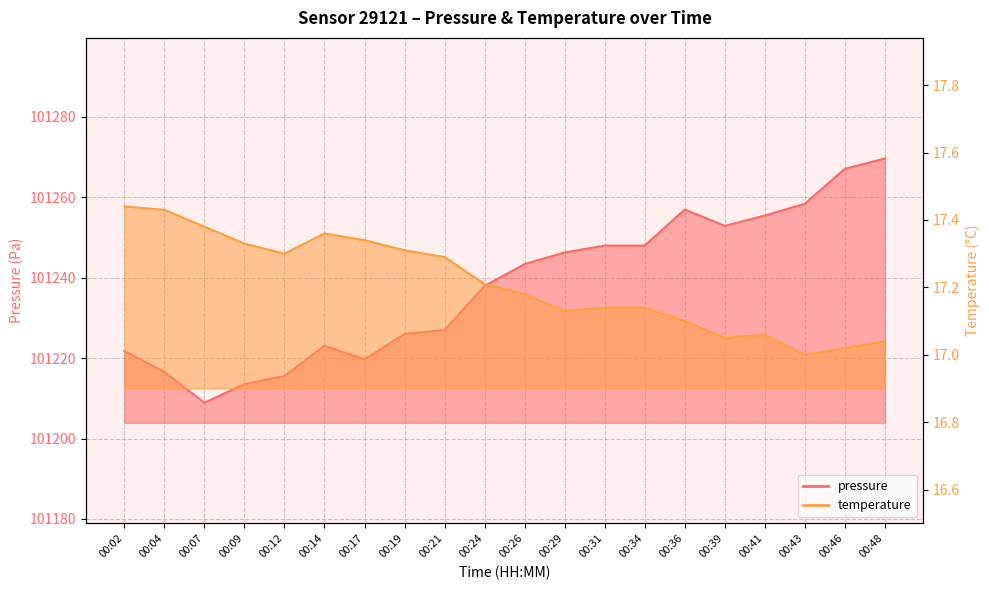

Which series has the largest range (max minus min)?

pressure